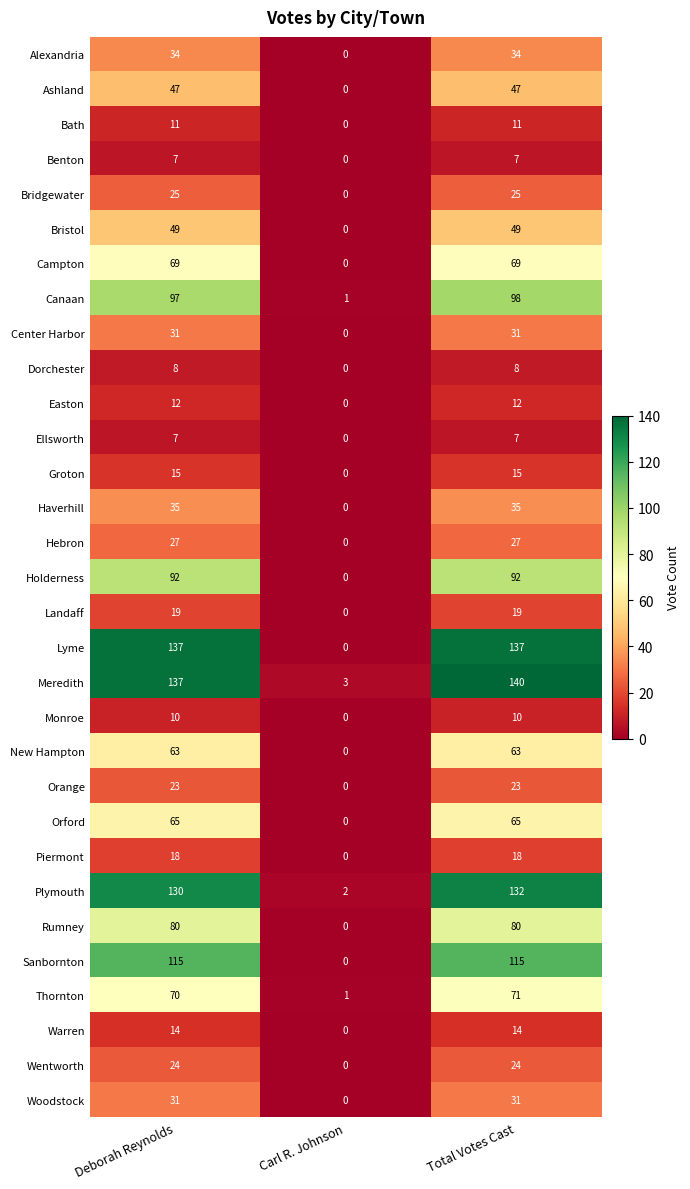

Which series changed the most between Deborah Reynolds and Carl R. Johnson?

Lyme